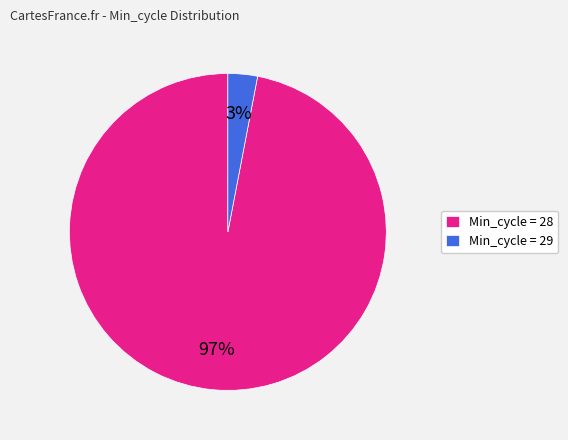

Is Min_cycle = 28 the majority of the pie?

Yes